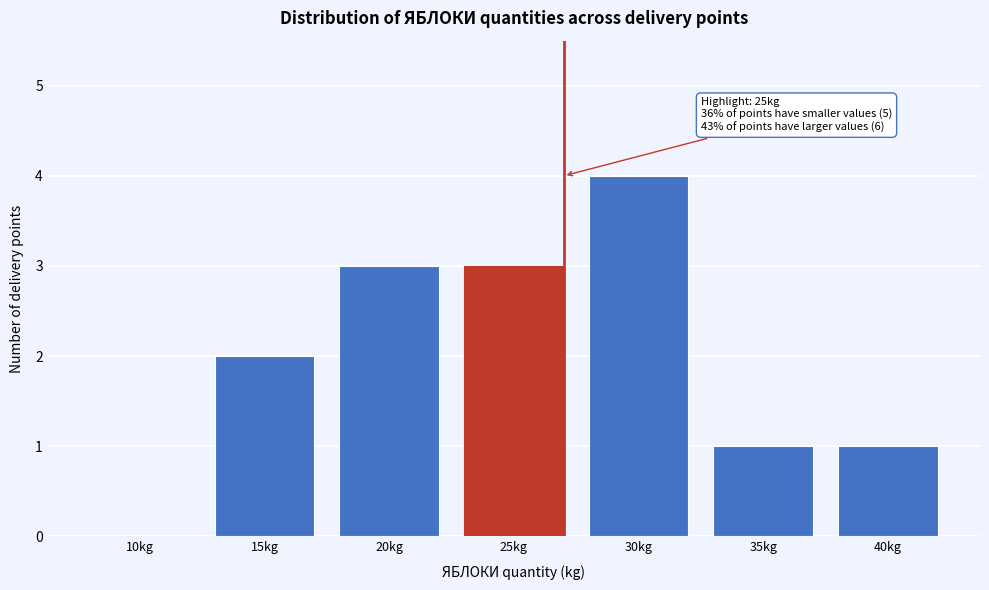

Reading left to right, what are all the values shown in this chart?

10kg=0	15kg=2	20kg=3	25kg=3	30kg=4	35kg=1	40kg=1